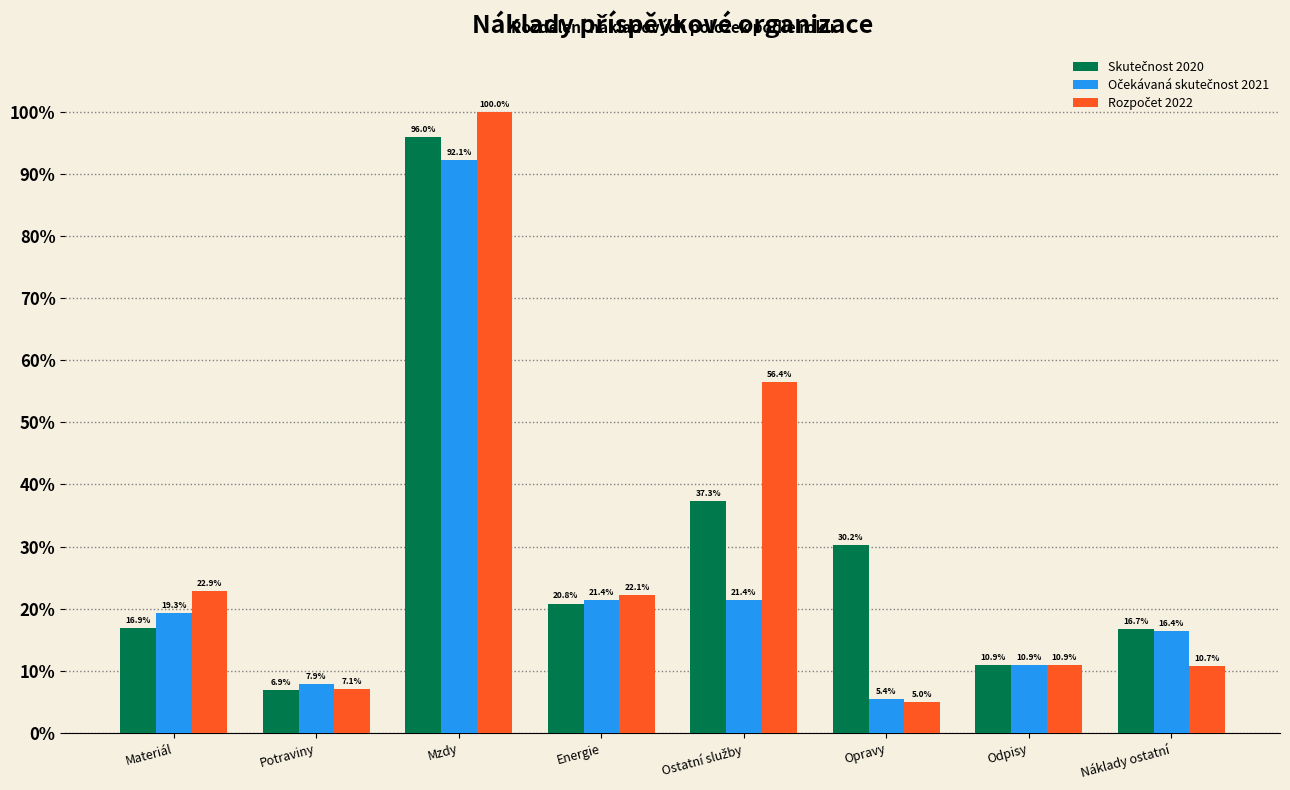

At which category does the chart reach its minimum across all series?

Opravy